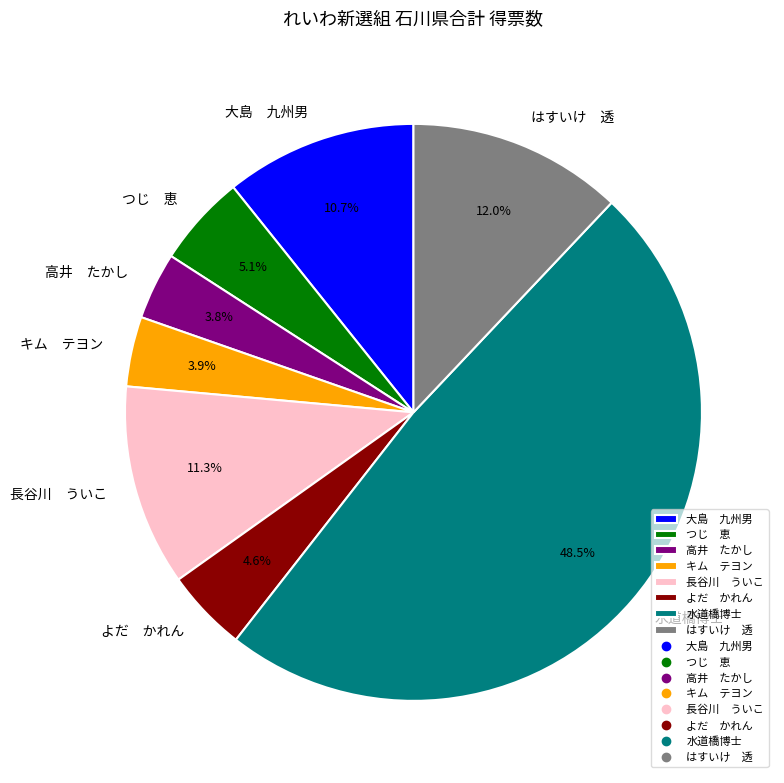

Between よだ かれん and 高井 たかし, which is larger?

よだ かれん